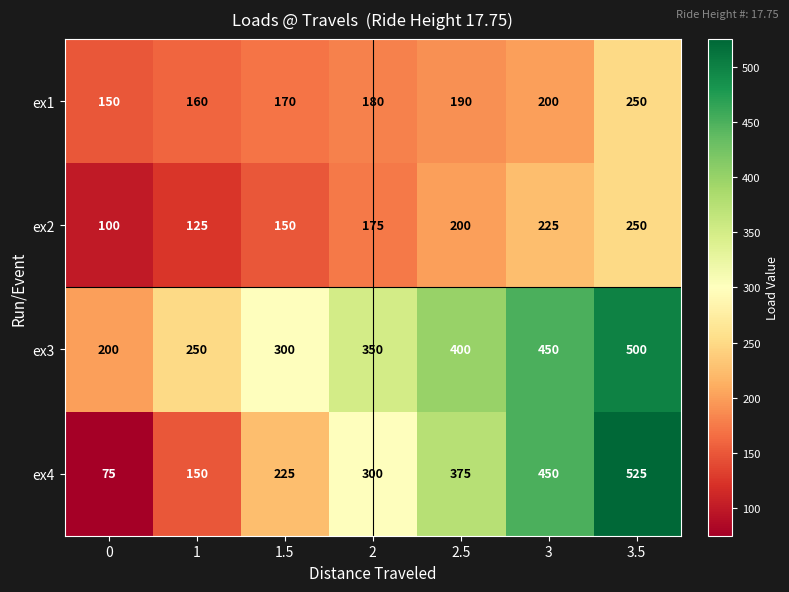

At which category is the sum across all series the highest?

3.5